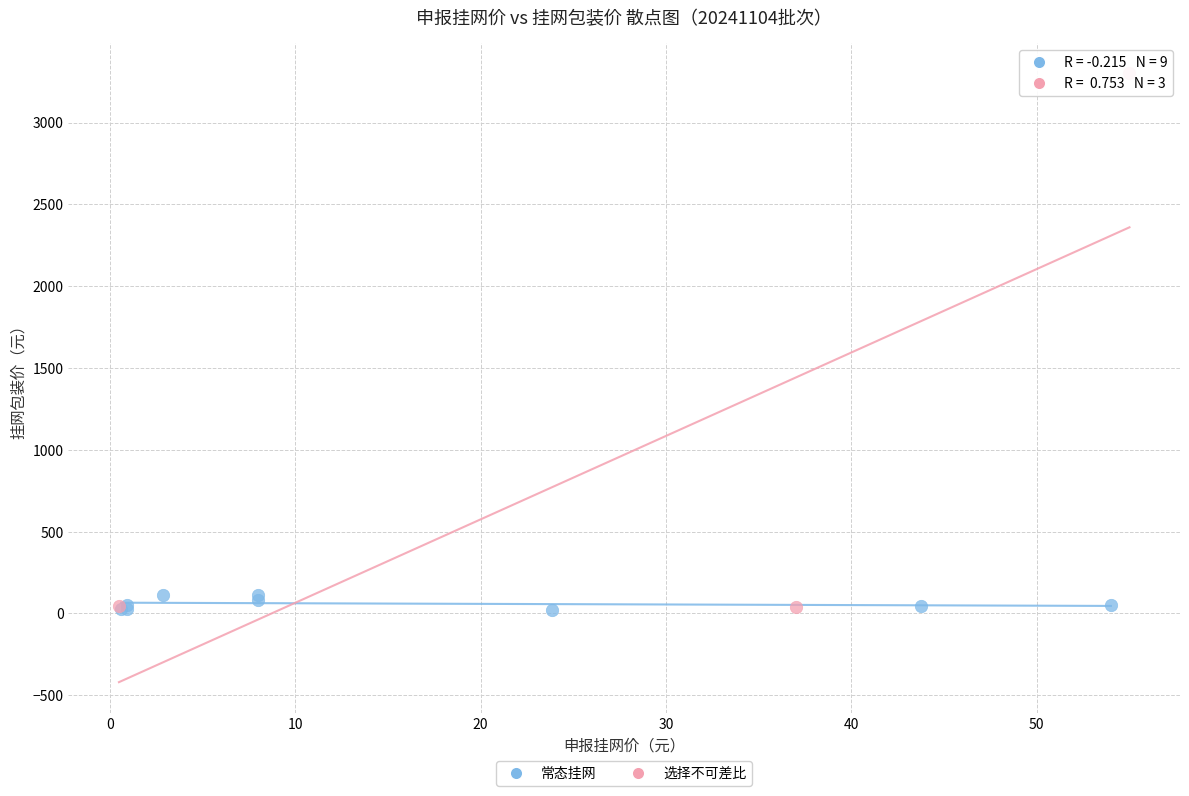

Which series has the widest spread of Y values?

选择不可差比